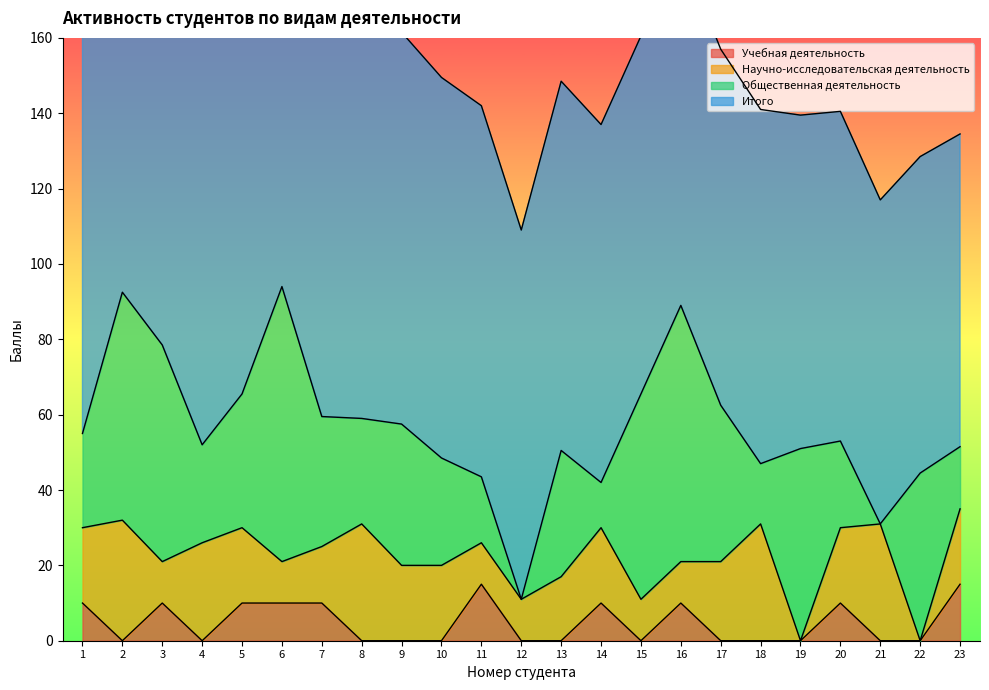

What is the average value of the Учебная деятельность series?

4.8